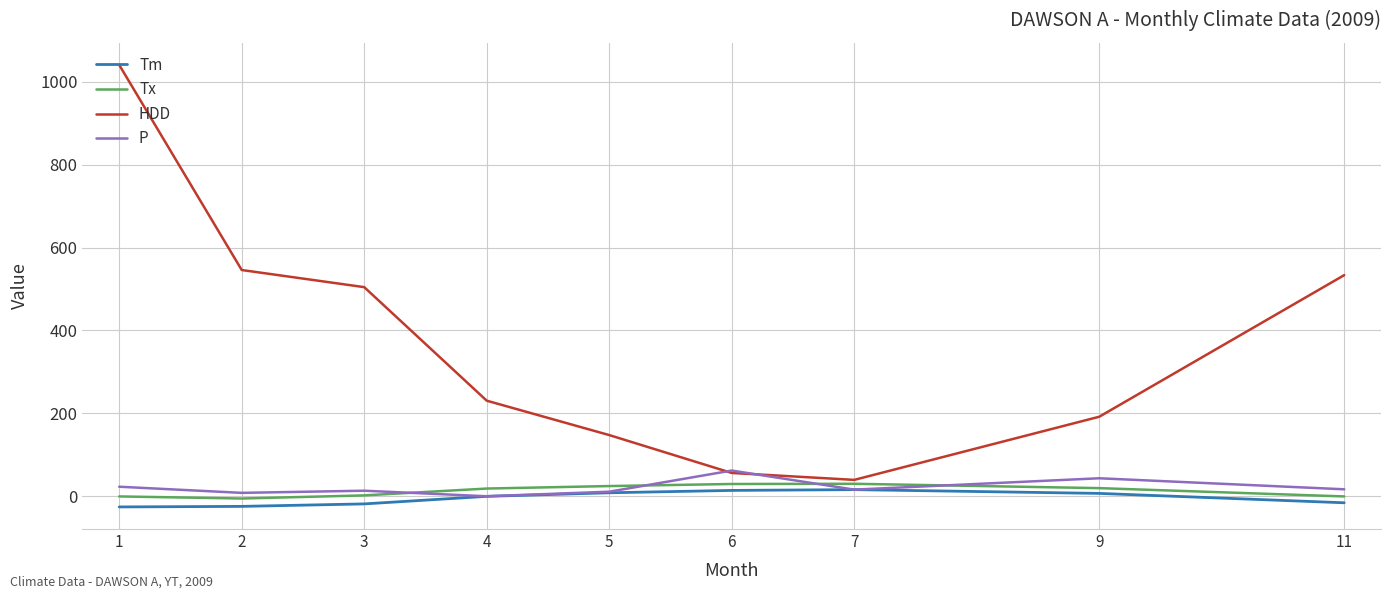

Which series has the largest total across all categories?

HDD